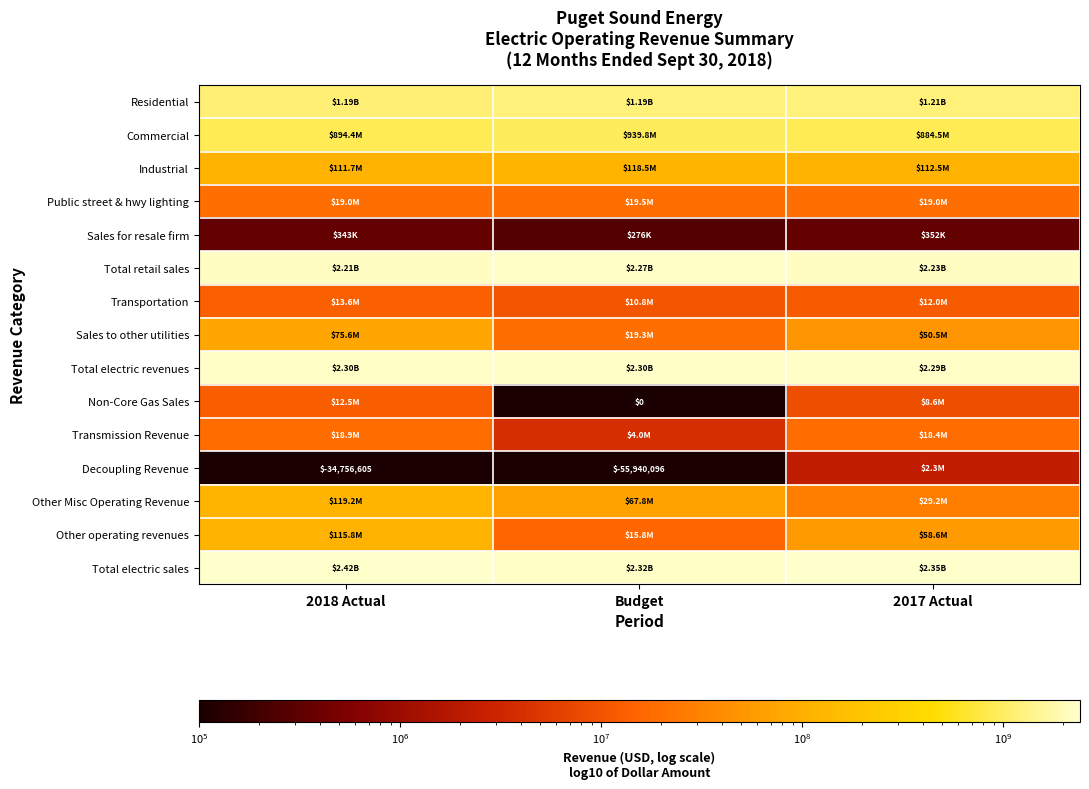

What is the sum of the Other operating revenues values at 2018 Actual and 2017 Actual?

174306780.4